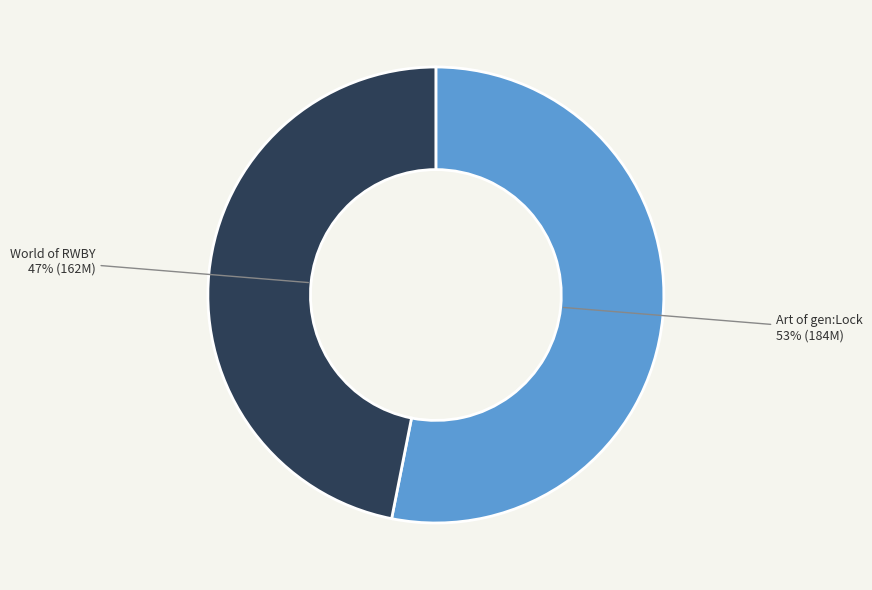

Between Art of gen:Lock and World of RWBY, which is larger?

Art of gen:Lock